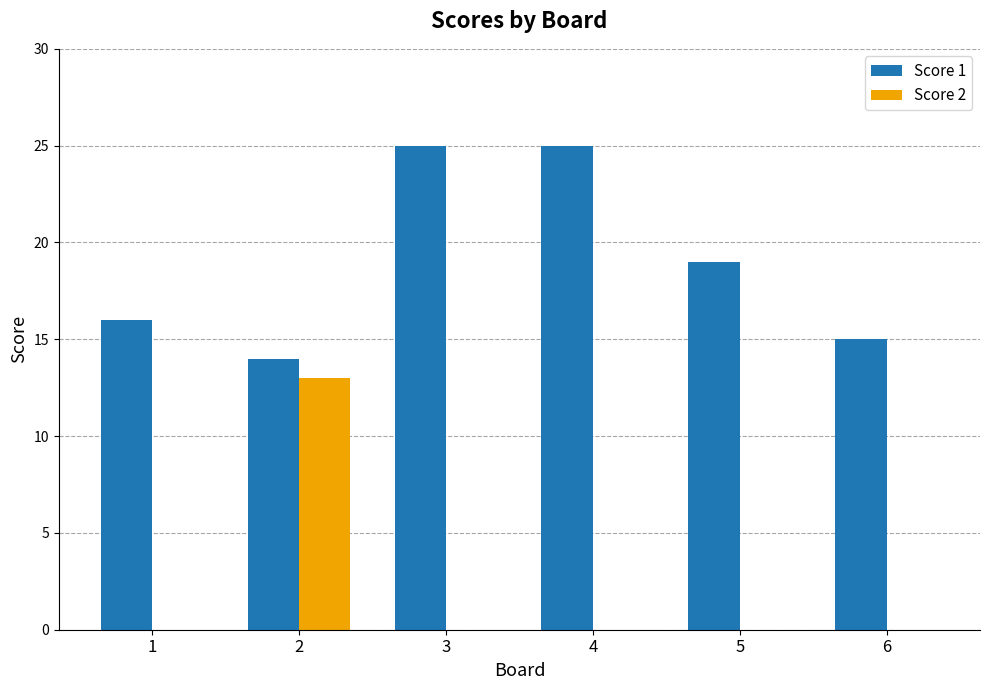

What is the total value across all series at 5?

19